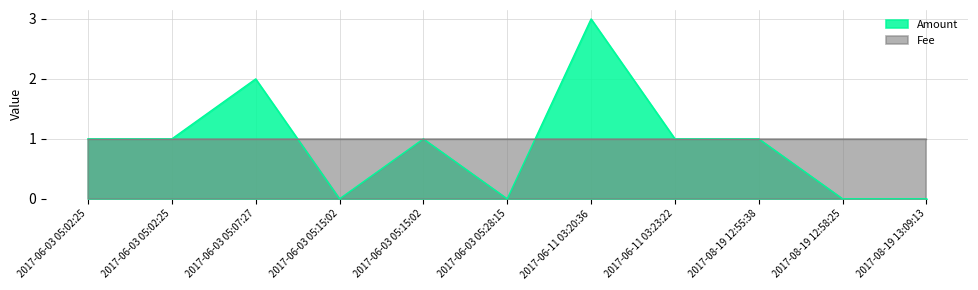

Between 2017-06-11 03:20:36 and 2017-06-03 05:02:25, which is larger?

2017-06-11 03:20:36